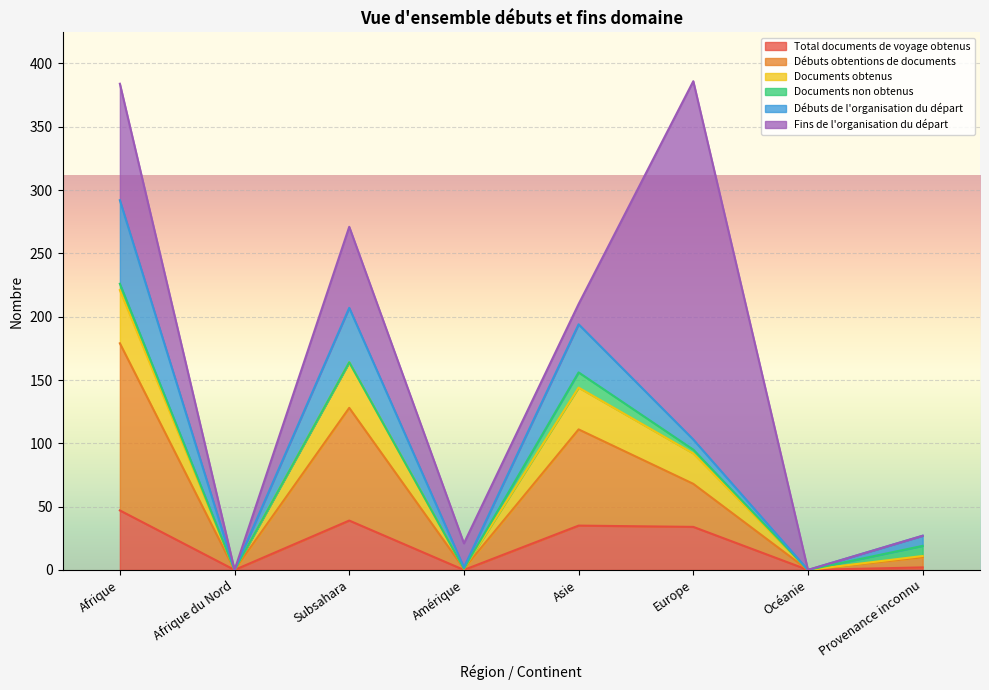

Is it true that Total documents de voyage obtenus equals 13 at Subsahara?

False